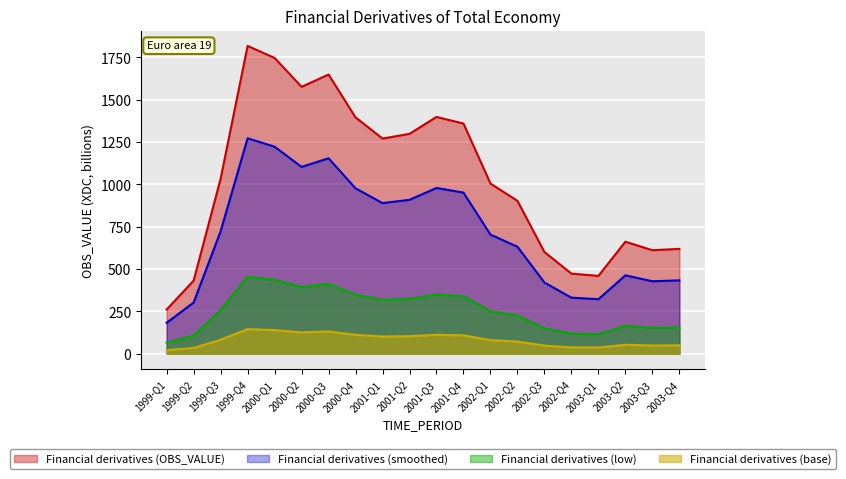

What is the change in value from 1999-Q3 to 2000-Q1?

+713.7